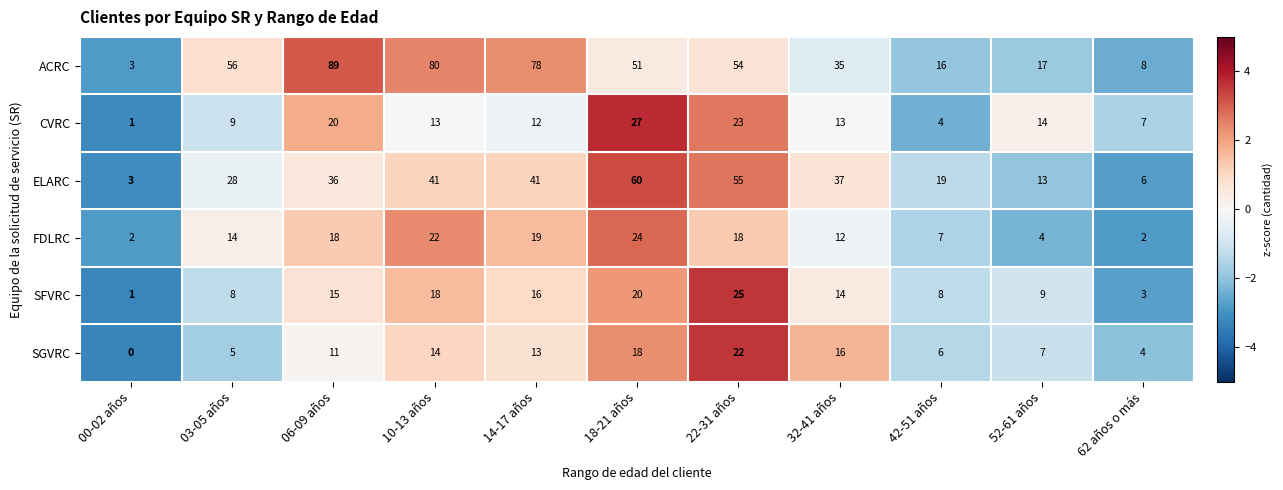

List the series in order of their peak value, highest first.

ACRC, ELARC, CVRC, SFVRC, FDLRC, SGVRC